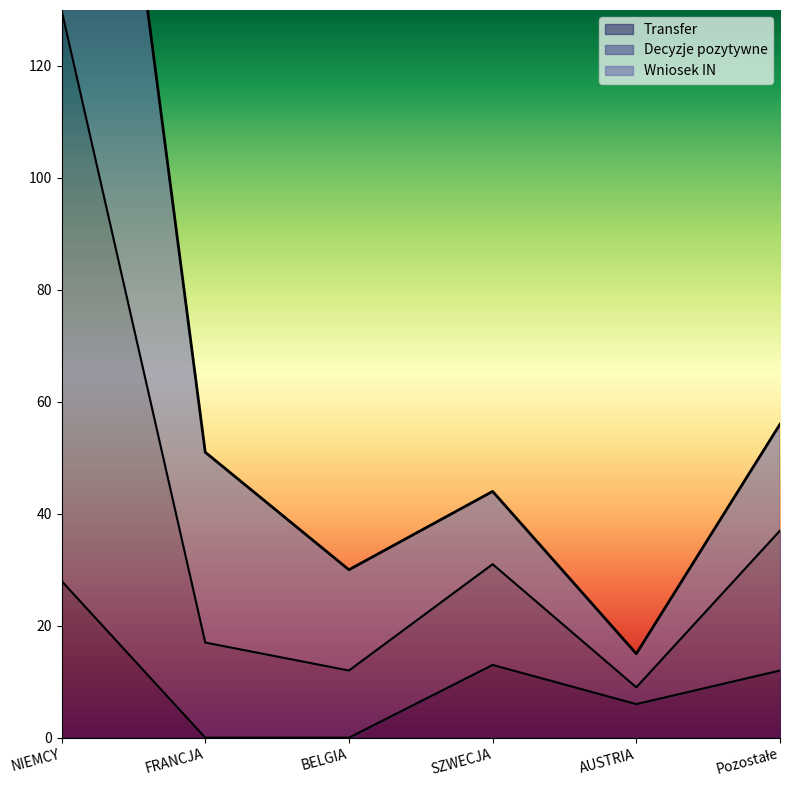

Reading right to left, what are all the values shown in this chart?

Wniosek IN: 56	15	44	30	51	248
Decyzje pozytywne: 37	9	31	12	17	130
Transfer: 12	6	13	0	0	28